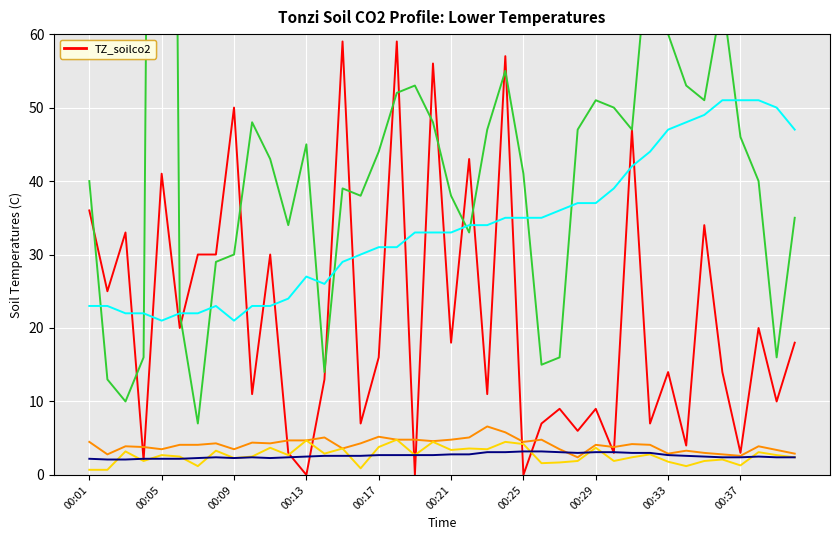

What is the value of the Open -8cm point at the 24th from the left?

57.0